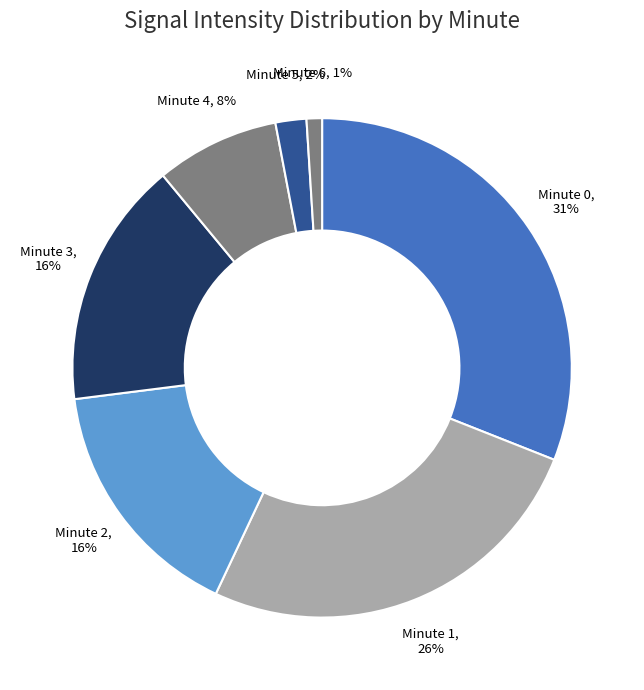

To the nearest percent, what percentage of the pie is Minute 4?

8%